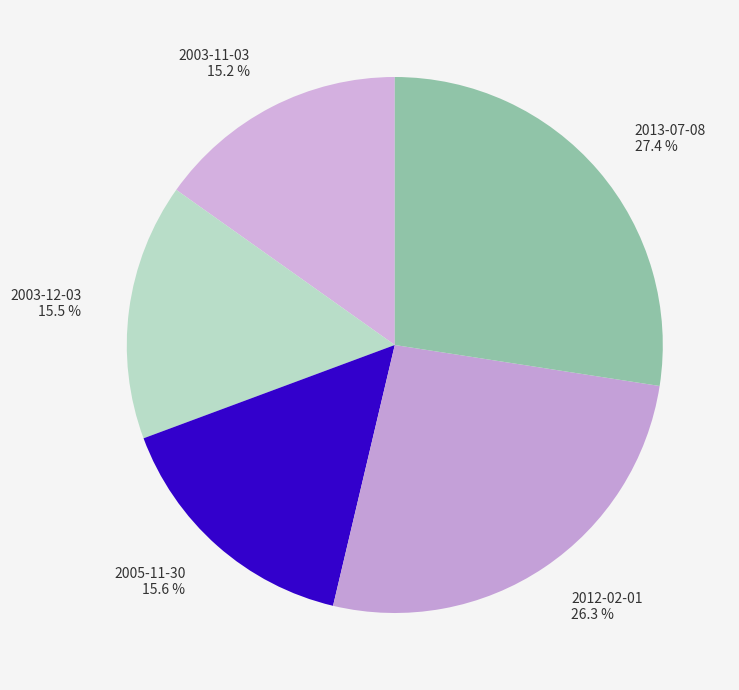

Is there any slice that represents more than half of the pie?

No